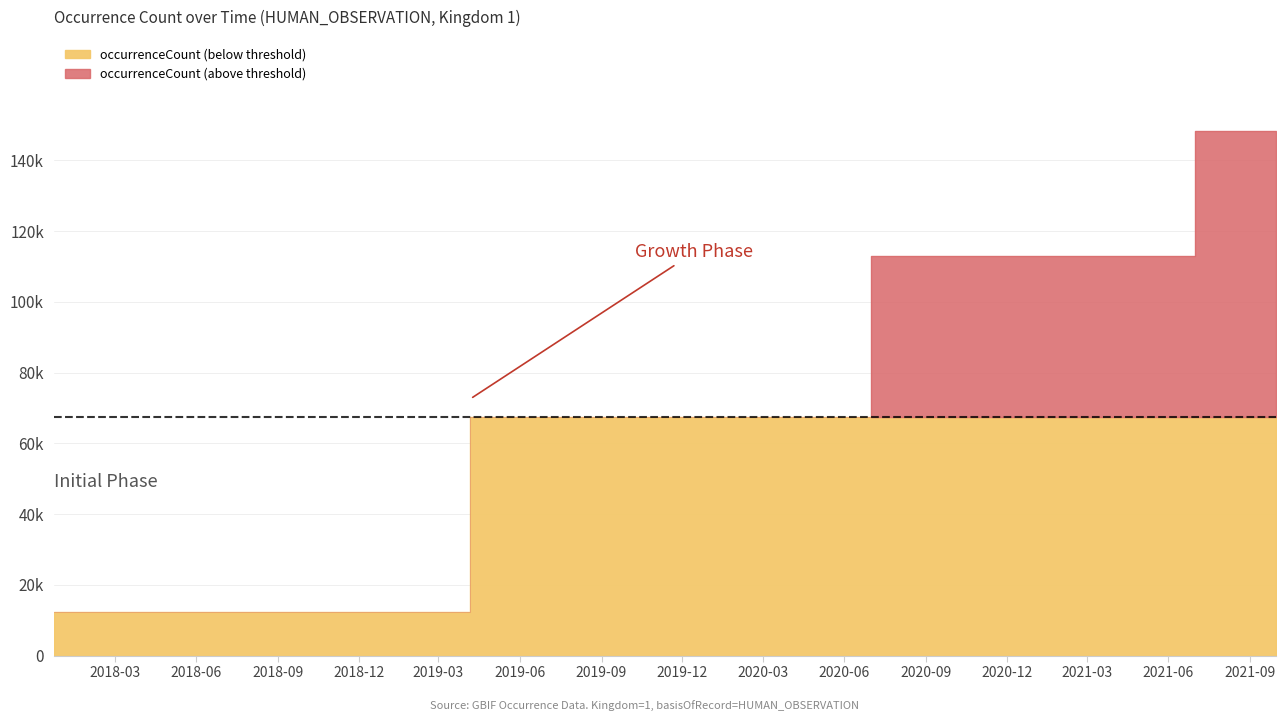

Does the chart display data point markers on the line(s)?

No